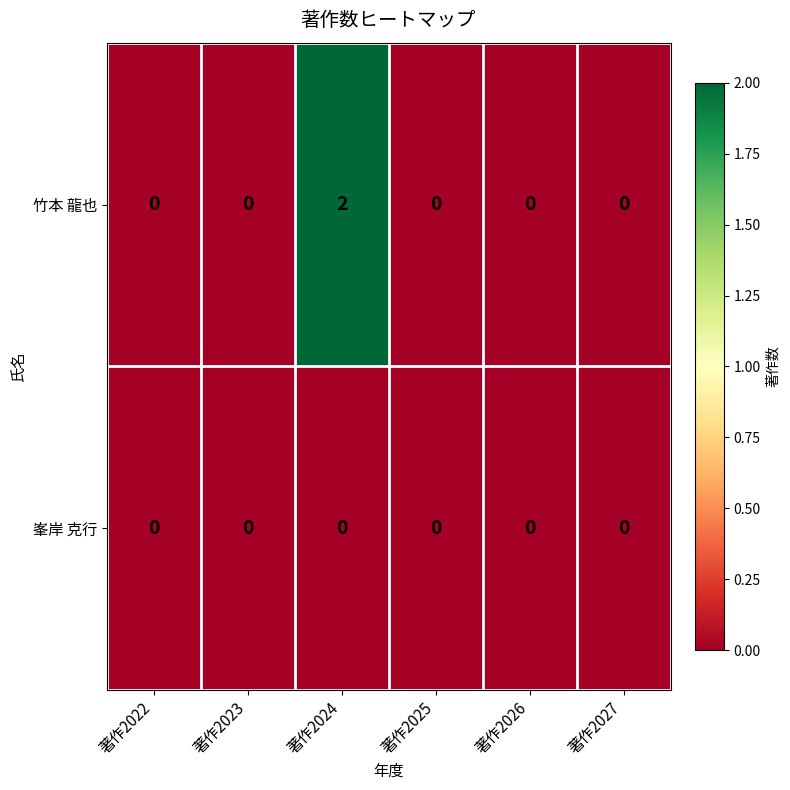

Reading right to left, what are all the values shown in this chart?

竹本 龍也: 著作2027=0	著作2026=0	著作2025=0	著作2024=2	著作2023=0	著作2022=0
峯岸 克行: 著作2027=0	著作2026=0	著作2025=0	著作2024=0	著作2023=0	著作2022=0